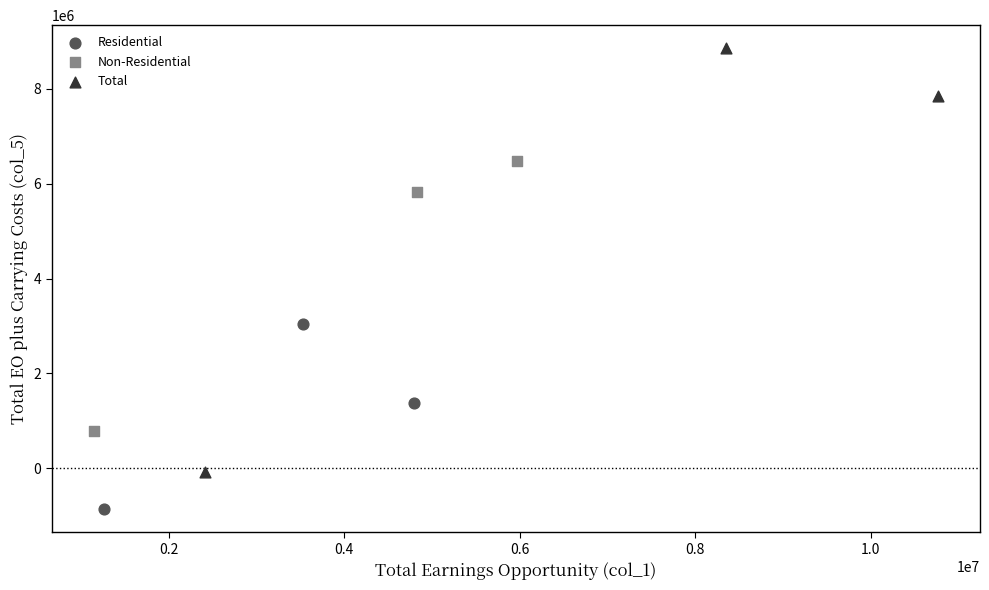

Which series contains the lowest Y value?

Residential